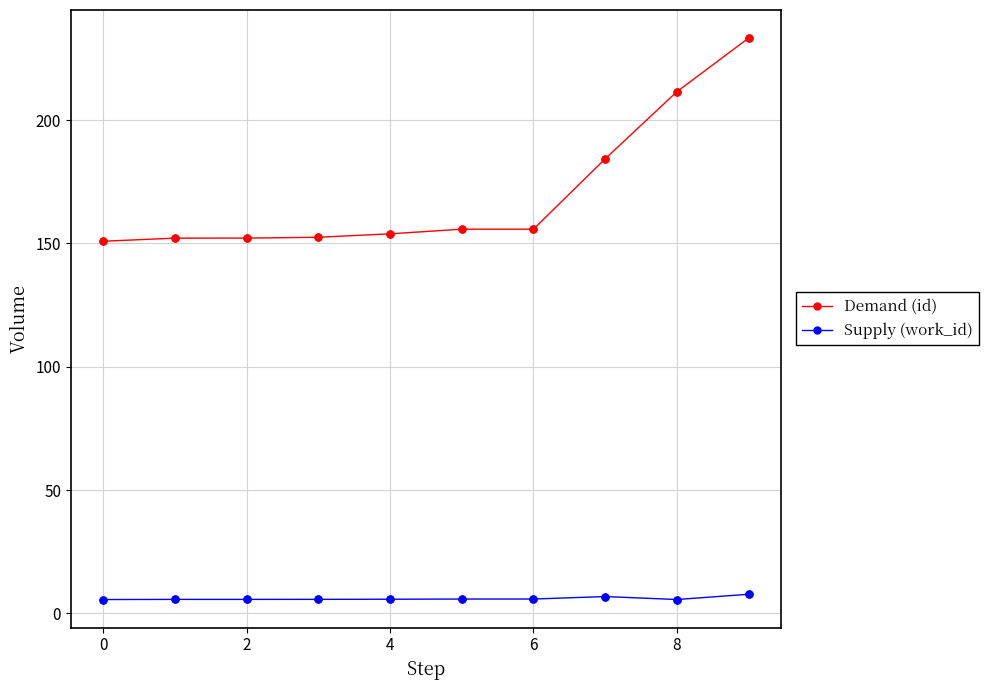

Which series has the largest range (max minus min)?

Demand (id)